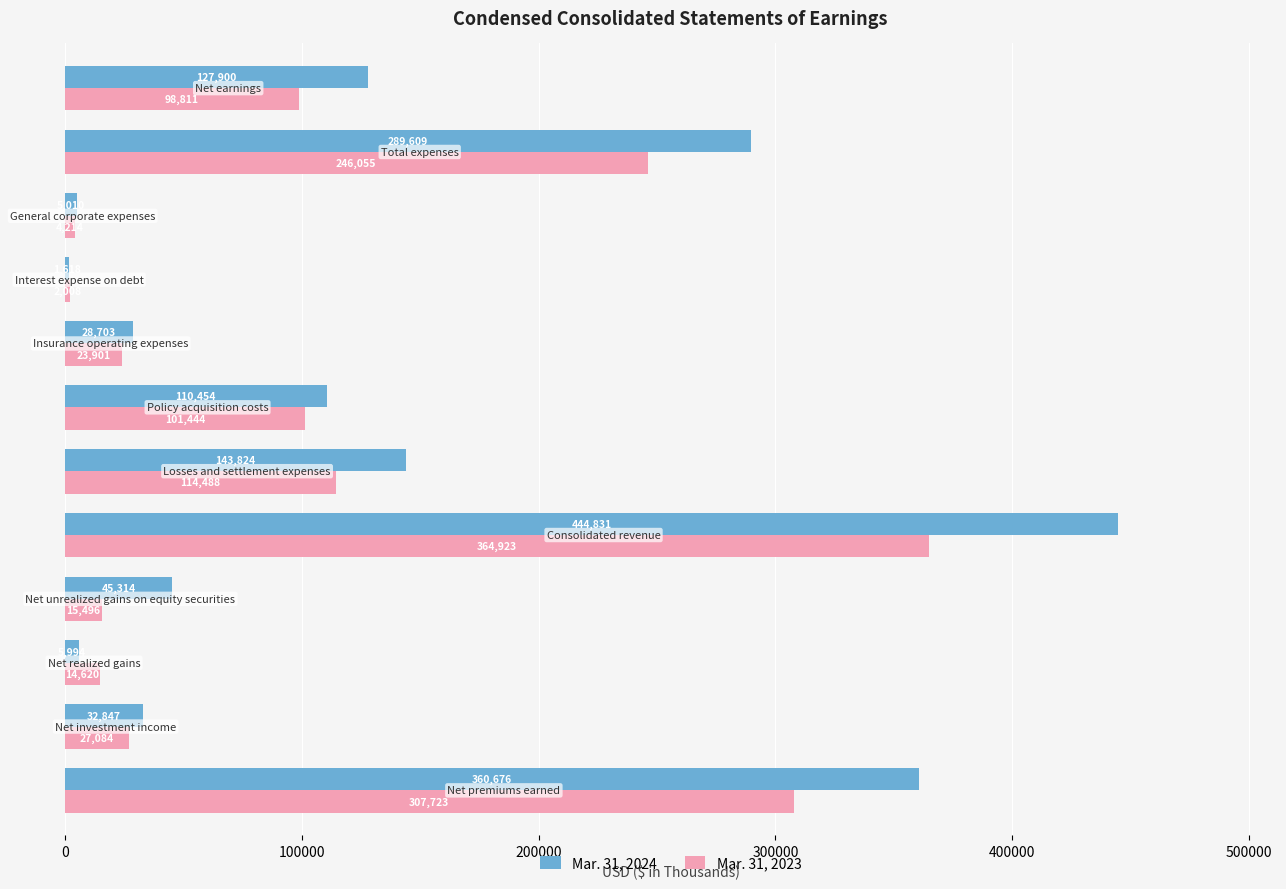

What is the smallest value displayed?

1618